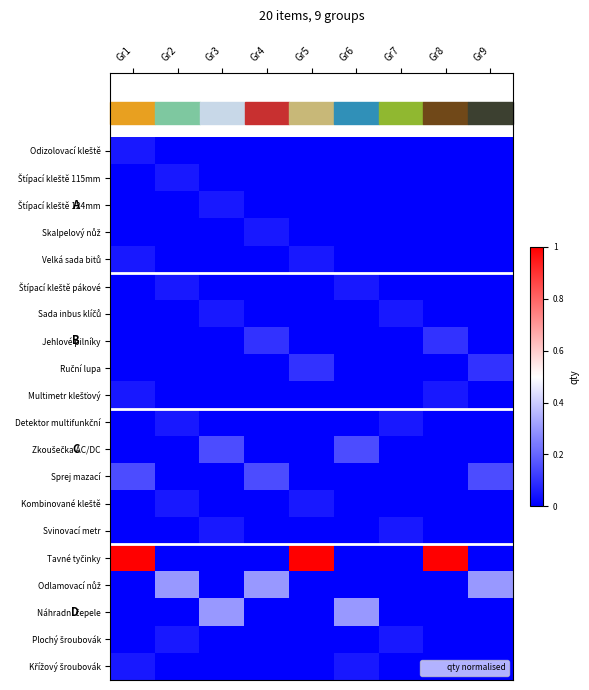

At how many categories does at least one series exceed 0?

9